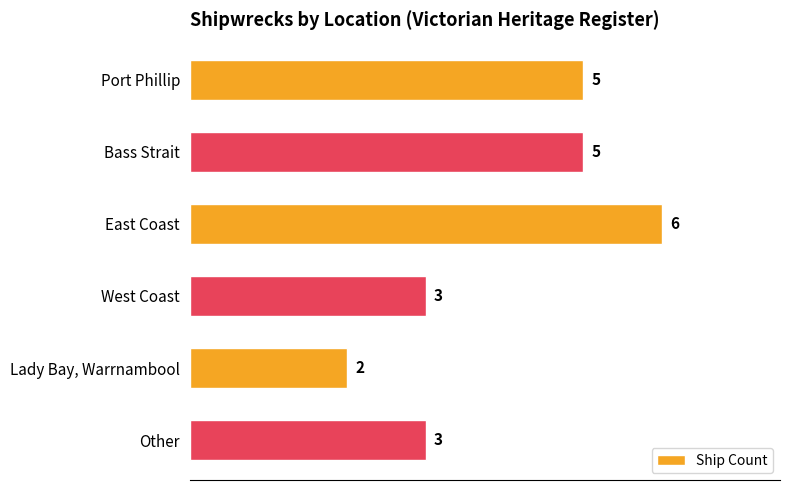

What is the sum of the values at East Coast and Port Phillip?

11